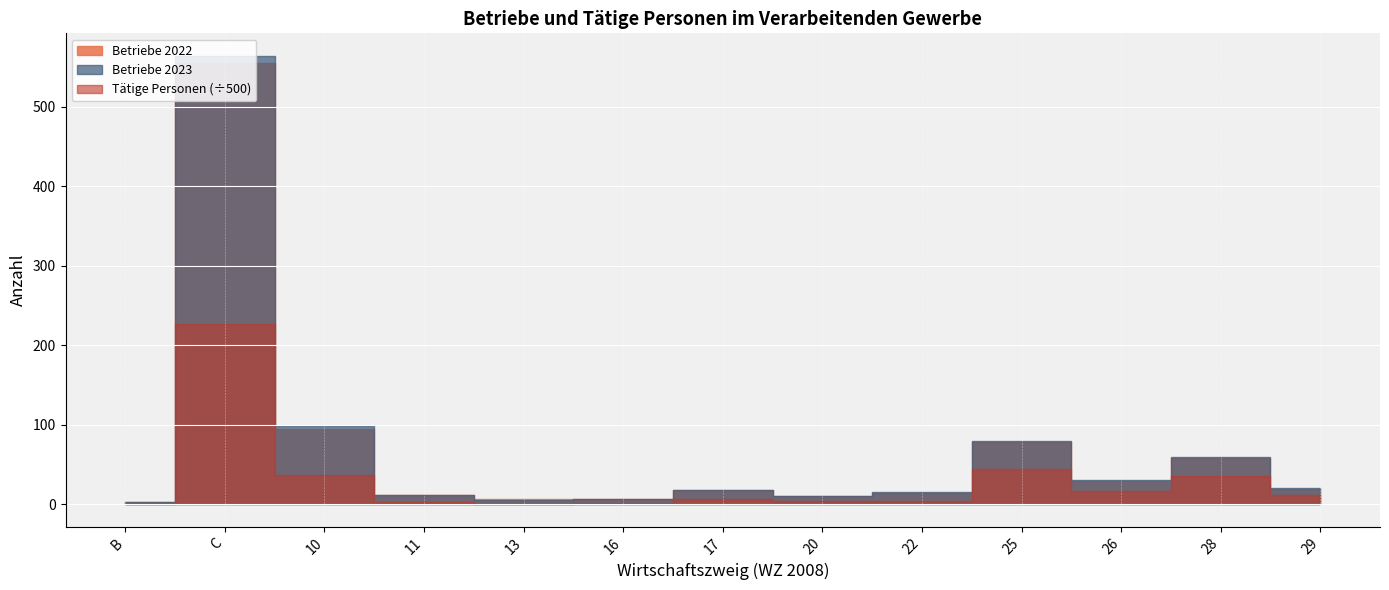

Which label corresponds to the largest value in the chart?

C